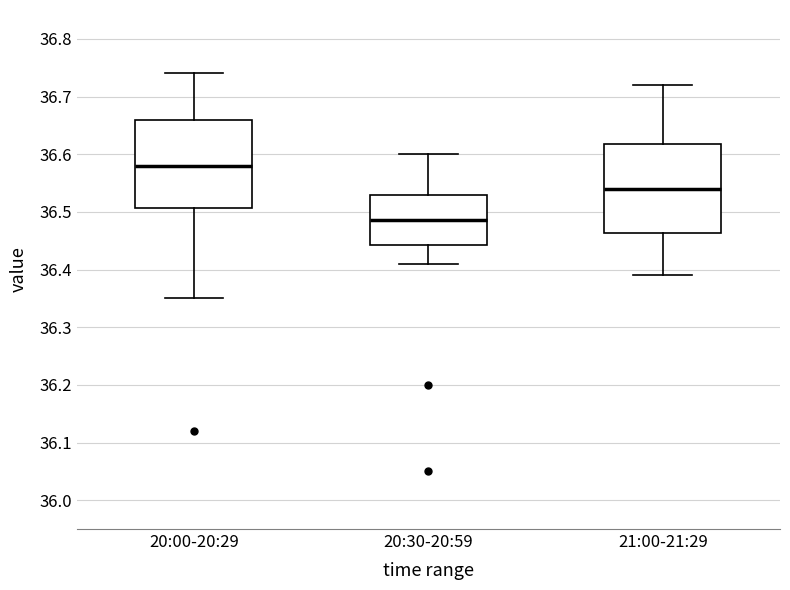

Which box's median line is the lowest?

20:30-20:59